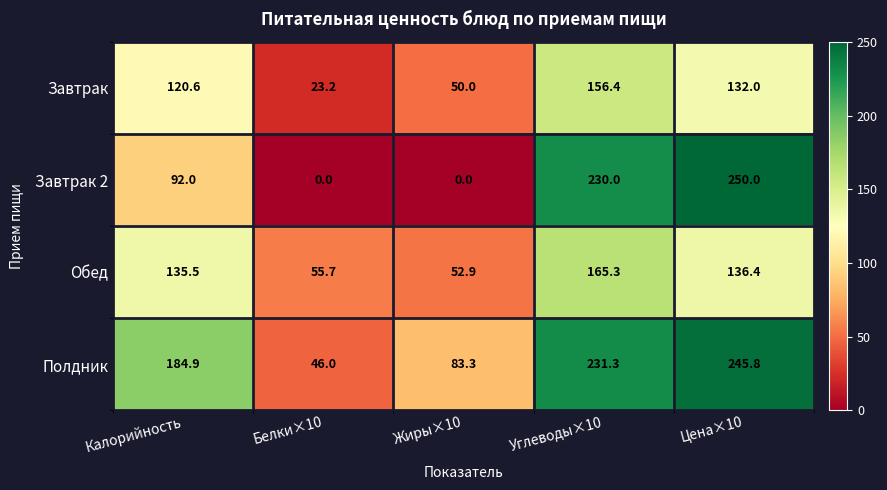

Is it true that Полдник equals 76.5 at Углеводы×10?

False